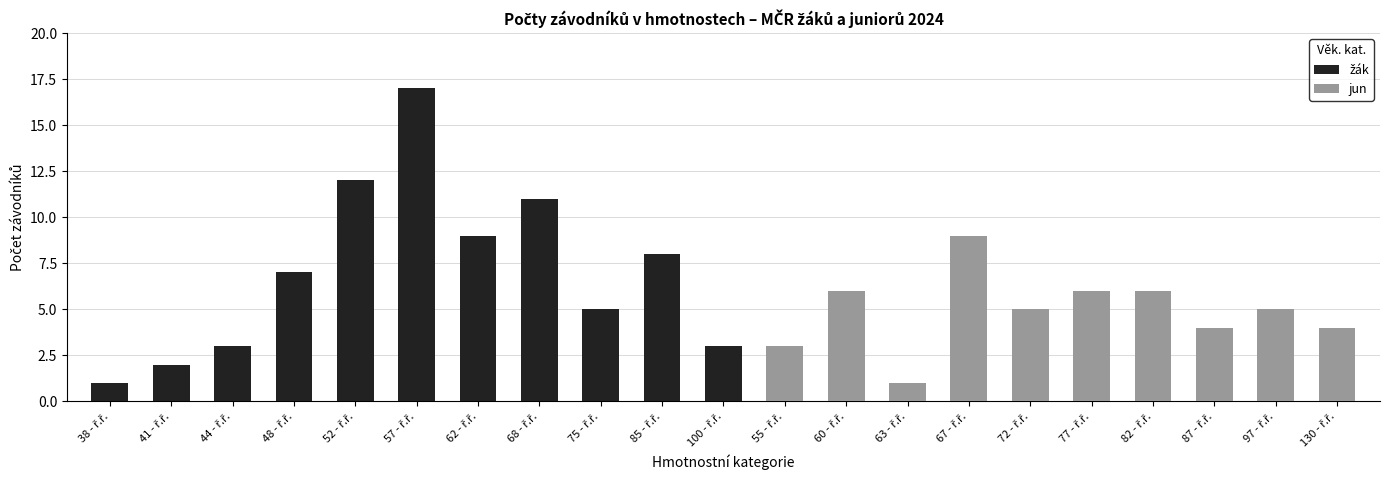

The value at 55 - ř.ř. is 1. True or false?

False